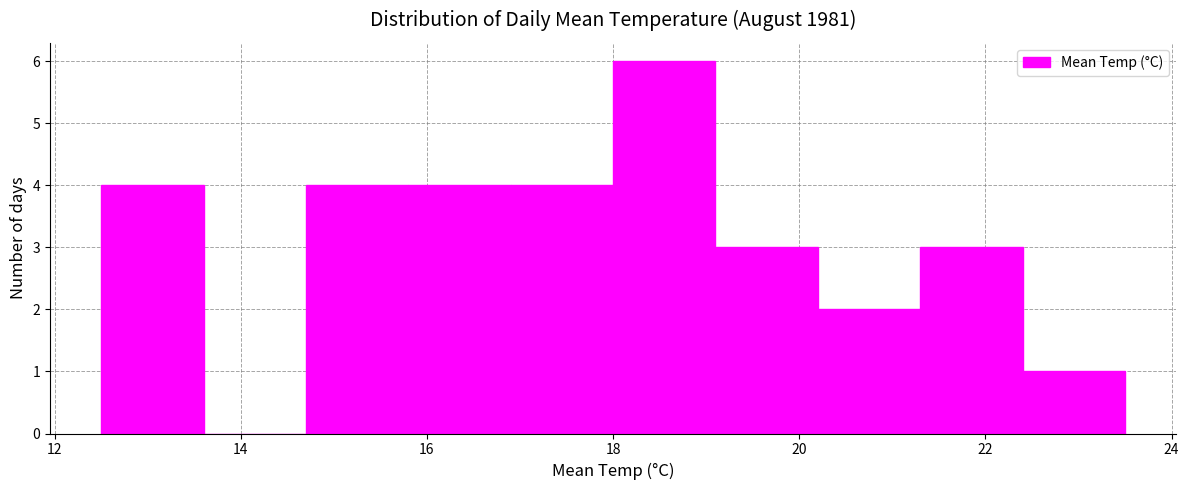

Over which range of the x-axis is the bar tallest?

18.0 to 19.1